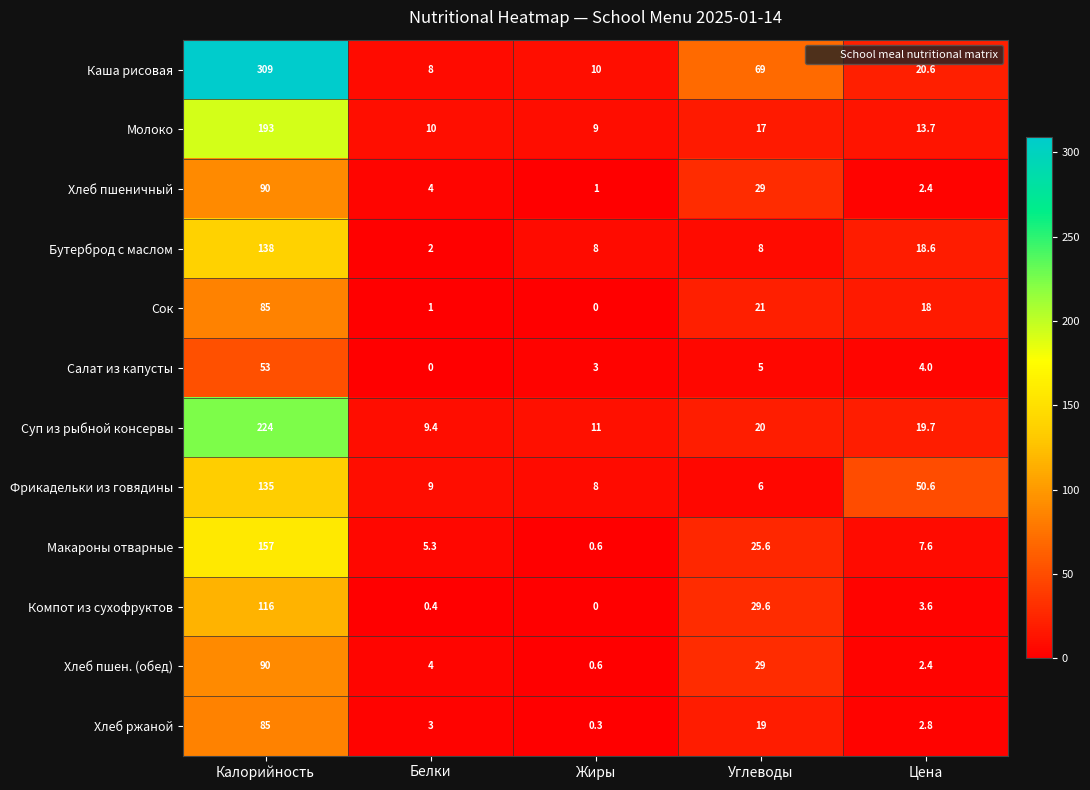

At how many categories does at least one series exceed 301?

1